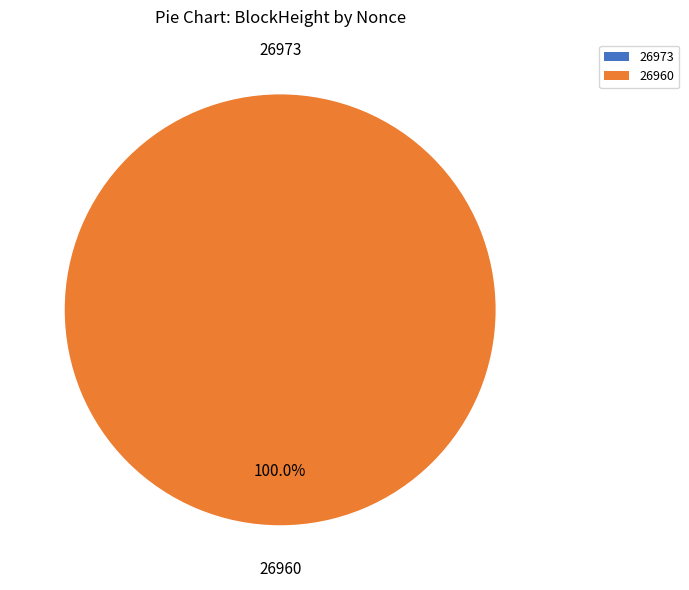

Do 26973 and 26960 together represent more than half of the pie?

Yes